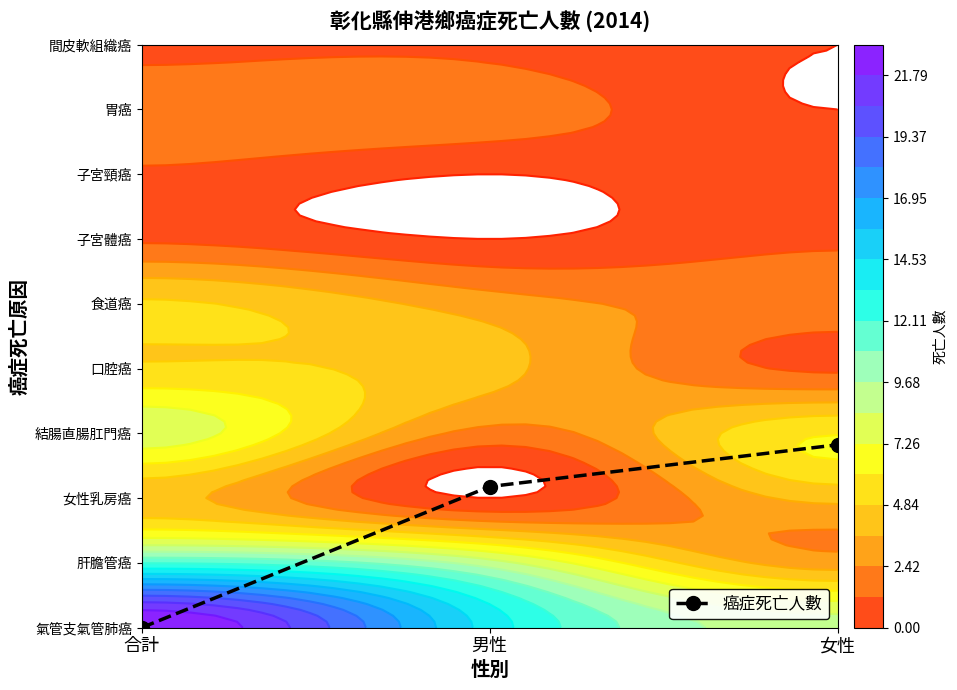

Reading right to left, transcribe all the data shown in this chart.

2.8	2.2	0.0